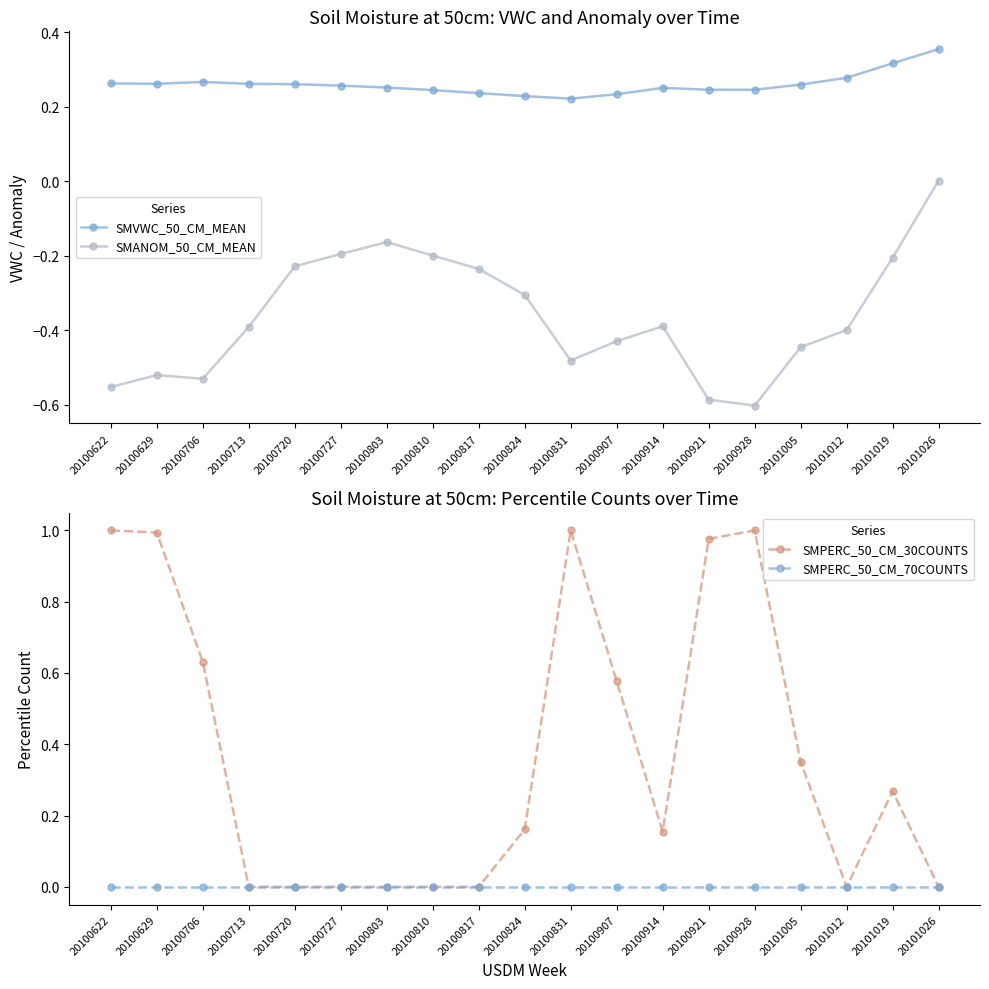

How many distinct data groups are displayed?

4